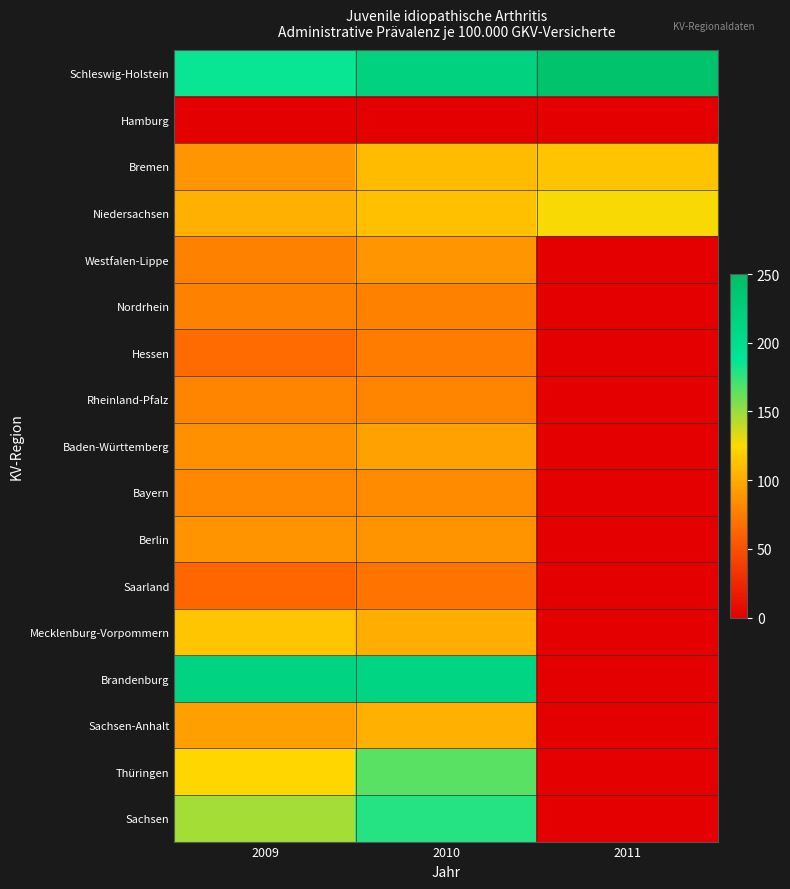

Reading left to right, transcribe all the data shown in this chart.

Schleswig-Holstein: 2009=185.5	2010=218.1	2011=242.9
Hamburg: 2009=0.0	2010=0.0	2011=0.0
Bremen: 2009=88.8	2010=108.4	2011=113.6
Niedersachsen: 2009=103.3	2010=111.6	2011=126.5
Westfalen-Lippe: 2009=78.0	2010=88.8	2011=0.0
Nordrhein: 2009=77.4	2010=77.5	2011=0.0
Hessen: 2009=65.6	2010=75.0	2011=0.0
Rheinland-Pfalz: 2009=79.3	2010=79.9	2011=0.0
Baden-Württemberg: 2009=86.9	2010=95.0	2011=0.0
Bayern: 2009=81.8	2010=83.5	2011=0.0
Berlin: 2009=87.1	2010=87.0	2011=0.0
Saarland: 2009=62.6	2010=69.5	2011=0.0
Mecklenburg-Vorpommern: 2009=114.6	2010=102.0	2011=0.0
Brandenburg: 2009=214.4	2010=213.7	2011=0.0
Sachsen-Anhalt: 2009=94.0	2010=102.7	2011=0.0
Thüringen: 2009=123.2	2010=165.7	2011=0.0
Sachsen: 2009=146.8	2010=178.5	2011=0.0